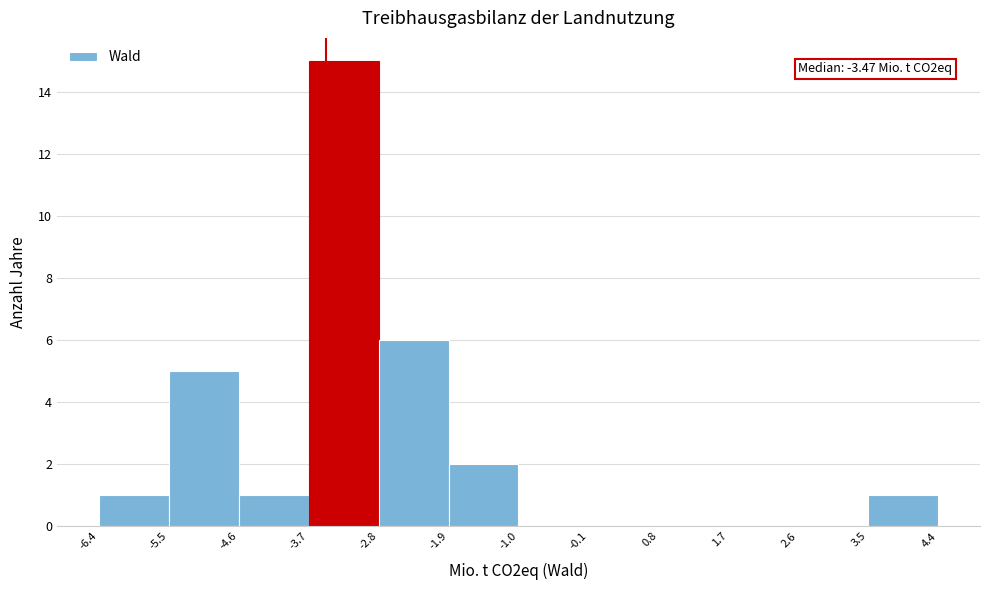

Over which range of the x-axis is the bar tallest?

-3.7 to -2.8